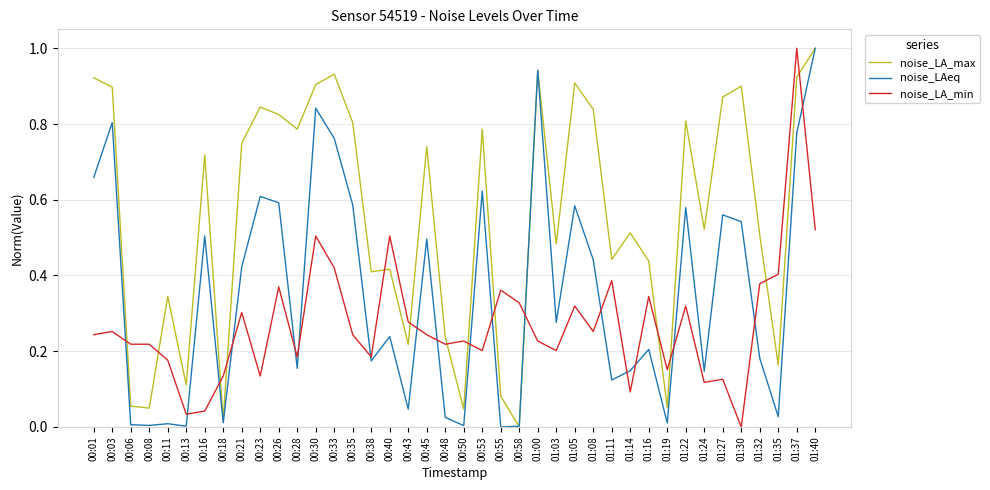

What are all the series names shown in the legend?

noise_LA_max, noise_LAeq, noise_LA_min